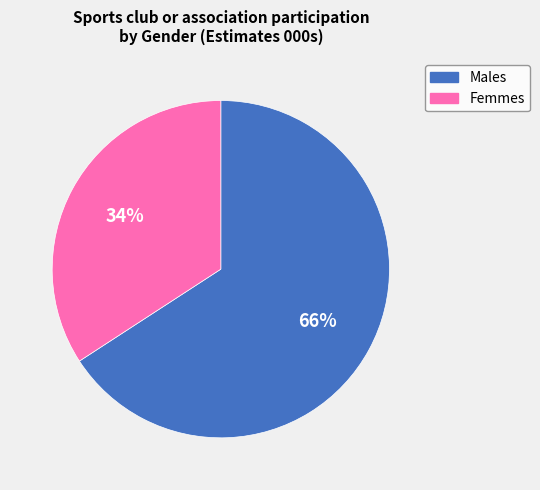

Is there a majority slice in this chart?

Yes